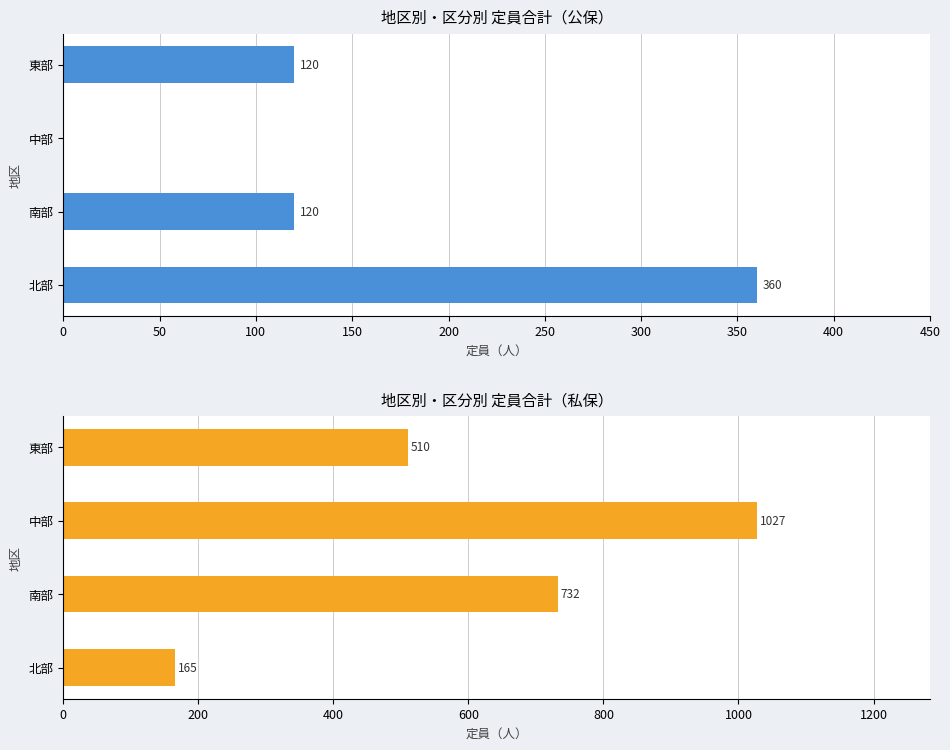

What is the difference between the second highest and minimum values in the 公保 series?

120